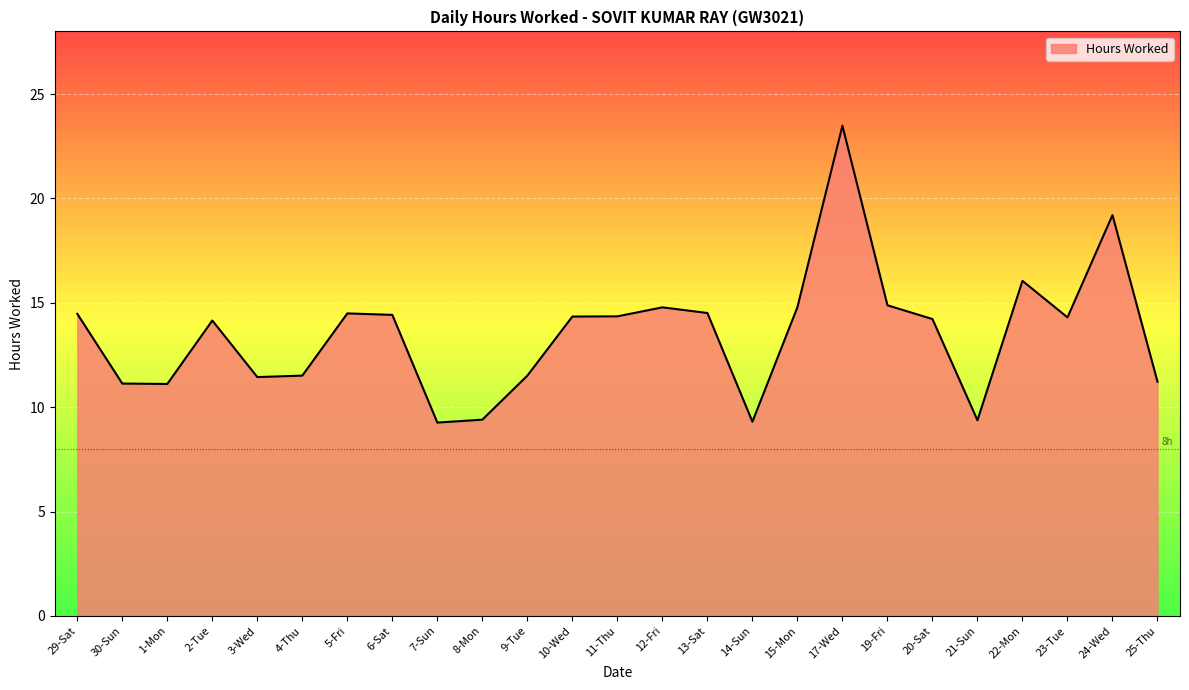

Approximately how many times larger is the value at 14-Sun compared to 24-Wed?

0.5